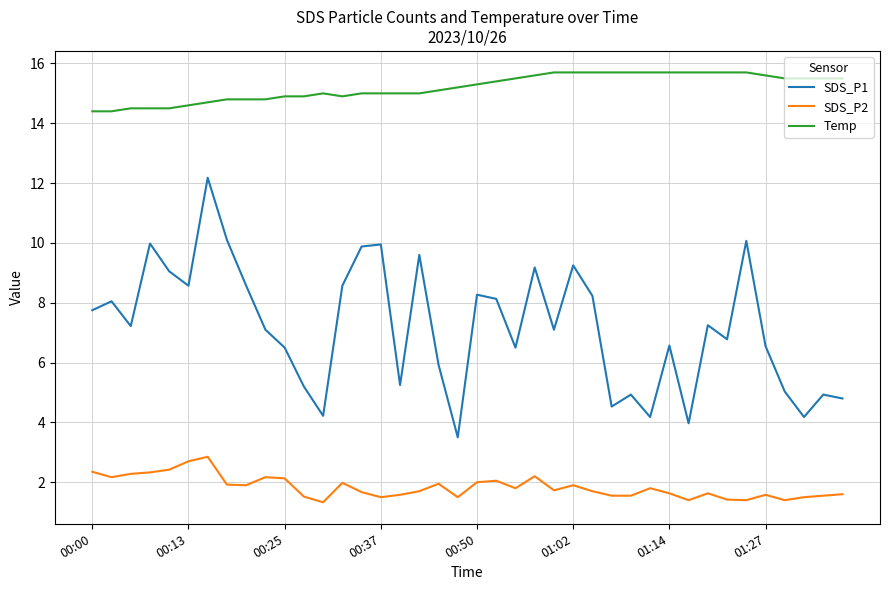

Rank the series by their average value, from highest to lowest.

Temp, SDS_P1, SDS_P2